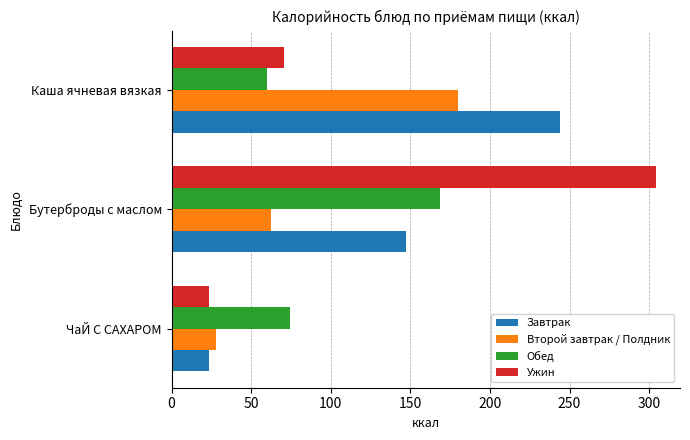

List the series in order of their peak value, lowest first.

Обед, Второй завтрак / Полдник, Завтрак, Ужин